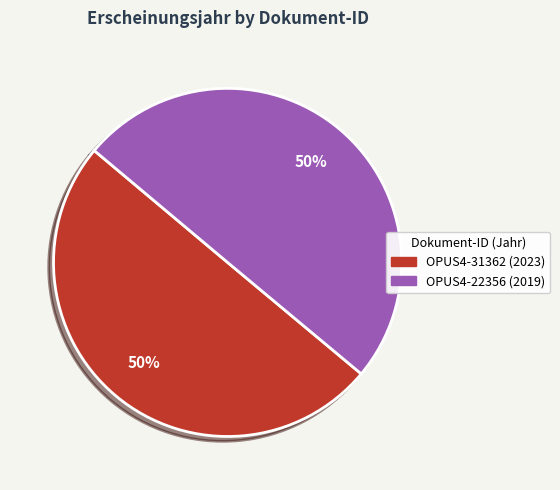

Do OPUS4-31362 and OPUS4-22356 together represent more than half of the pie?

Yes